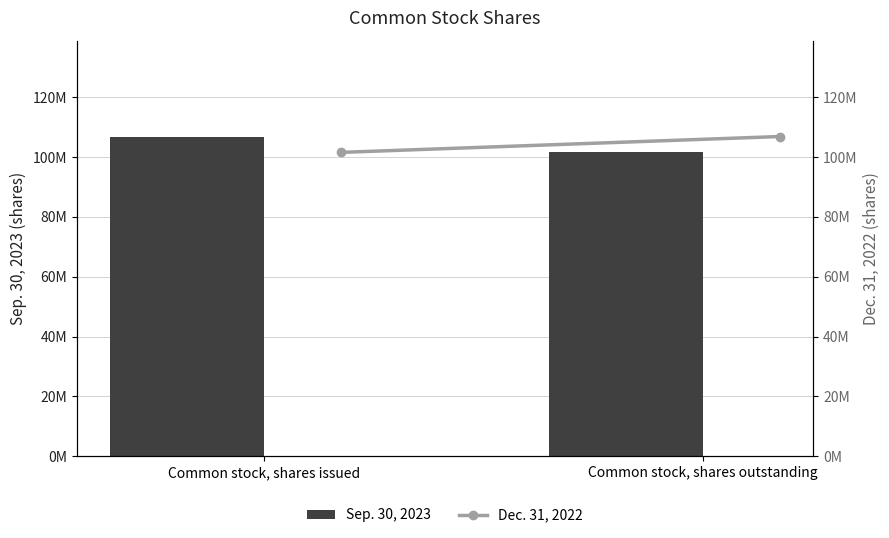

What is the average value of the Dec. 31, 2022 series?

104184500